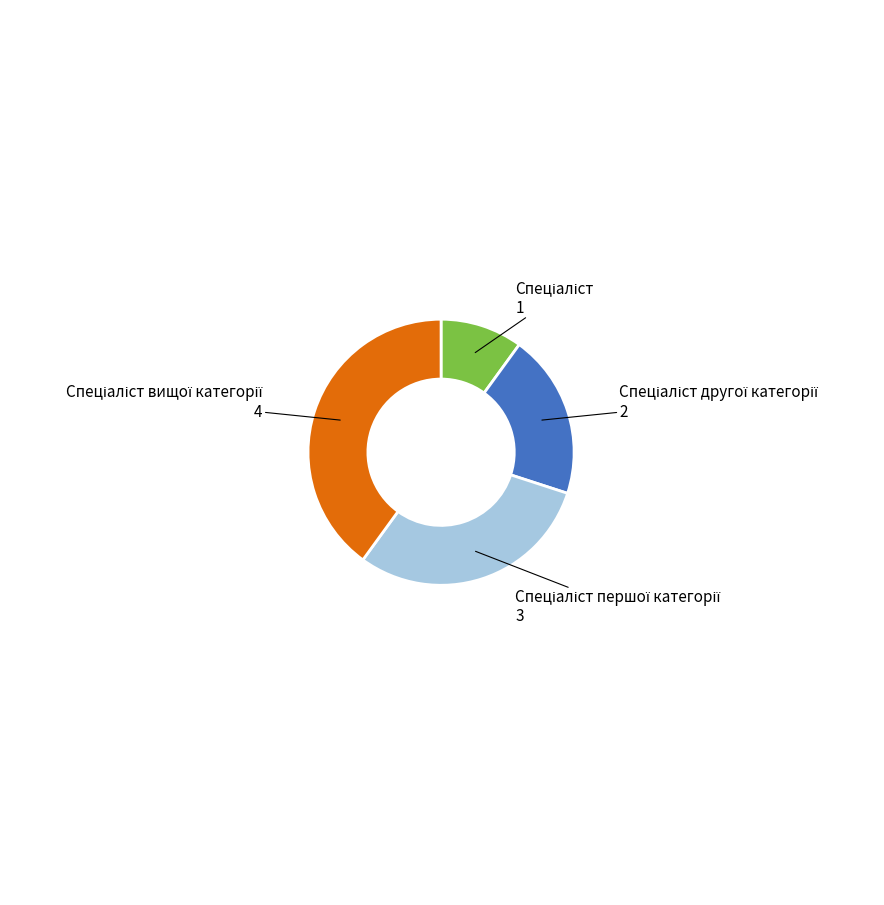

Is there a majority slice in this chart?

No